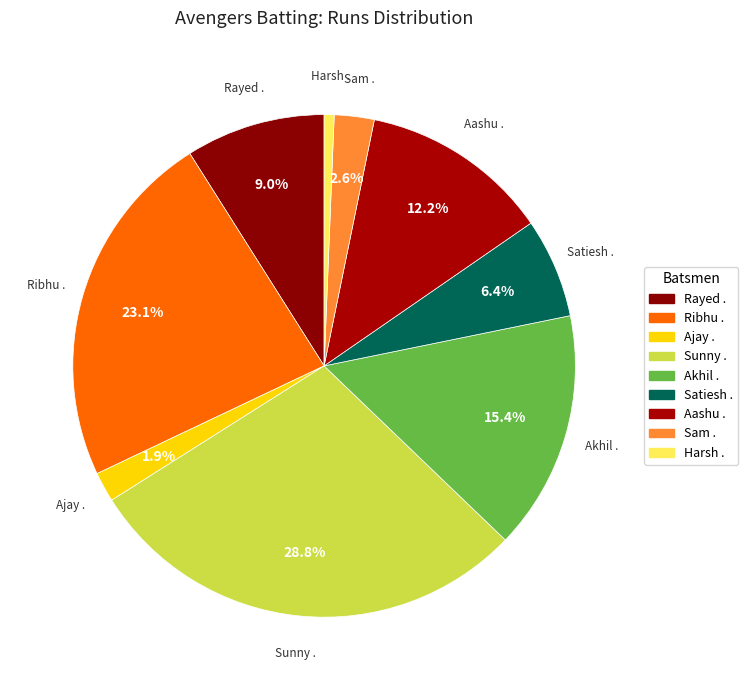

How many segments does this pie chart have?

9